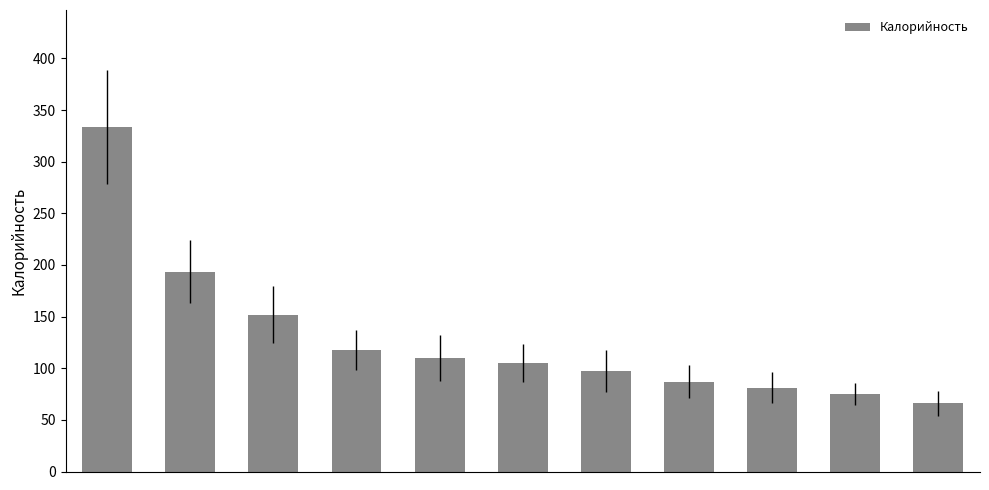

What is the minimum value shown in the chart?

66.2